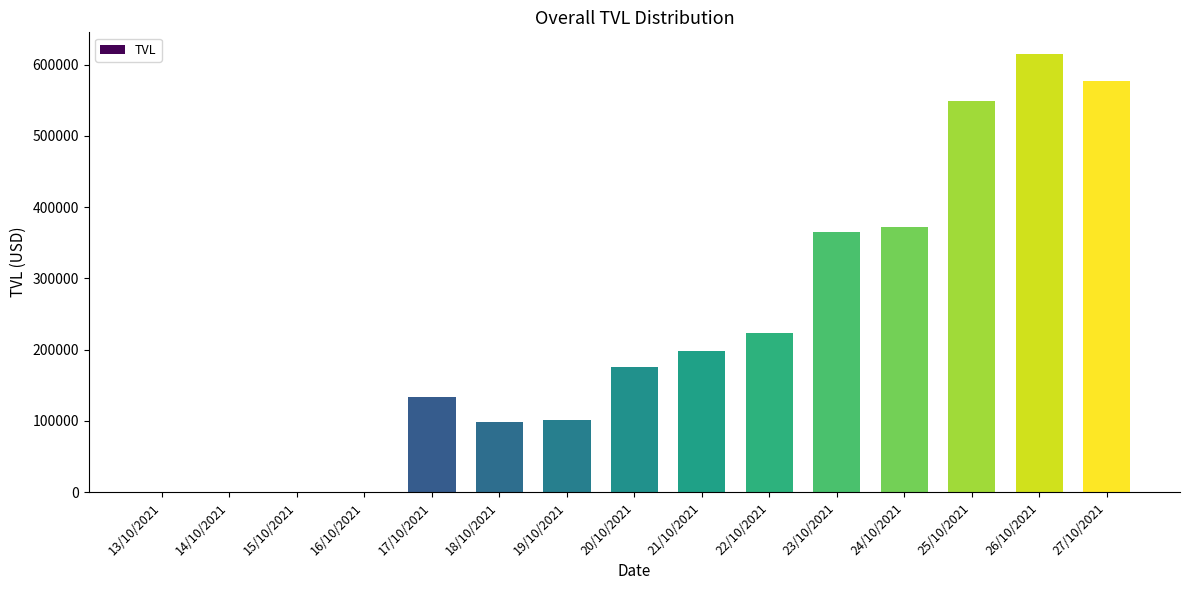

Where is the data nearest to the value 307320?

23/10/2021